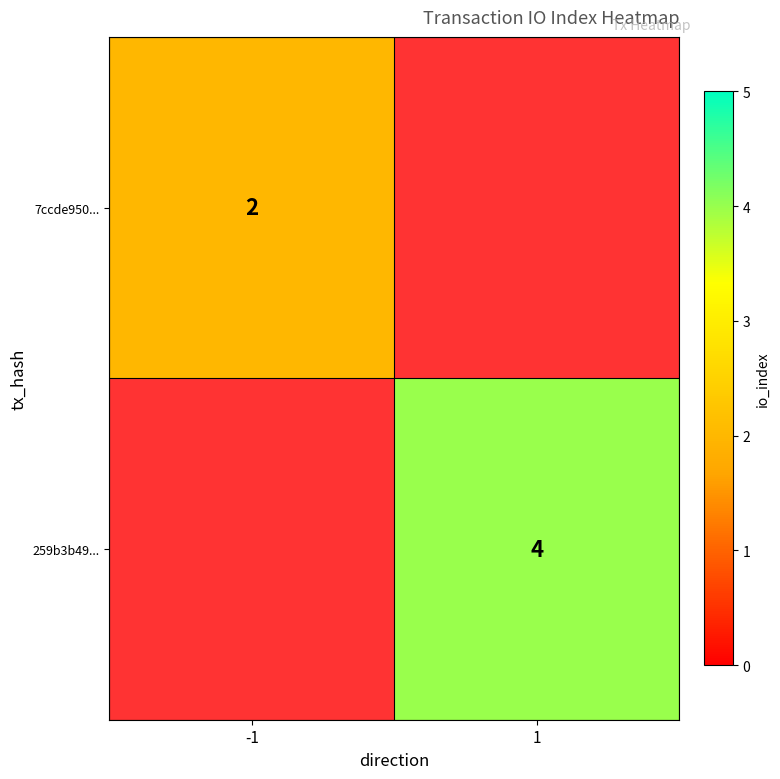

The value of 259b3b49... at 1 is 6. True or false?

False